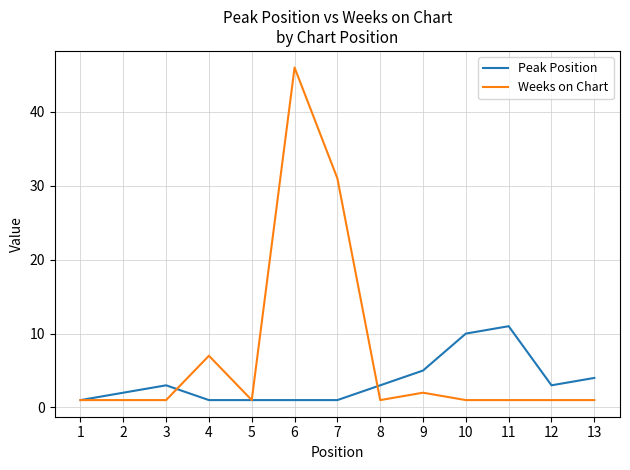

What is the difference between the second highest and second lowest values in the Weeks on Chart series?

30